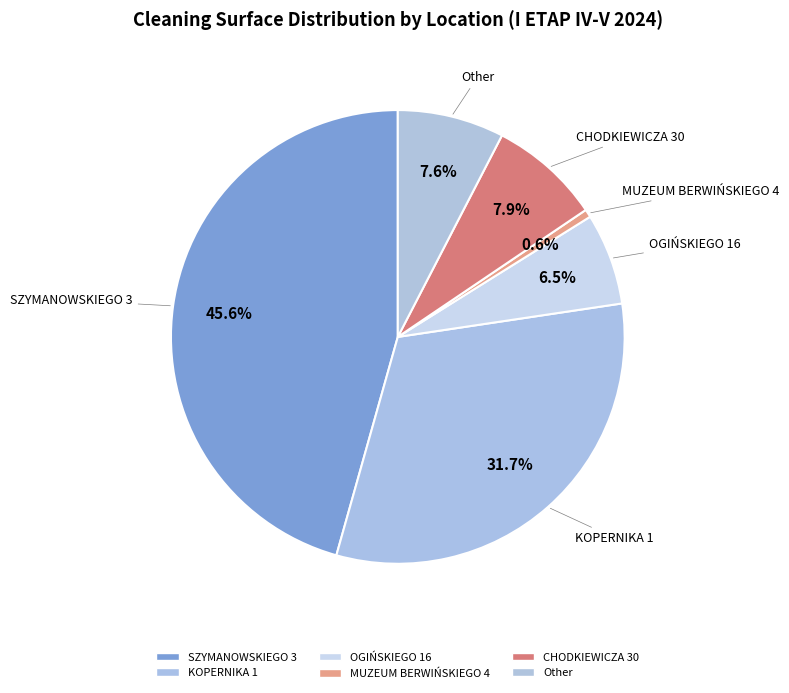

True or false: OGIŃSKIEGO 16 accounts for 7% of the total.

True